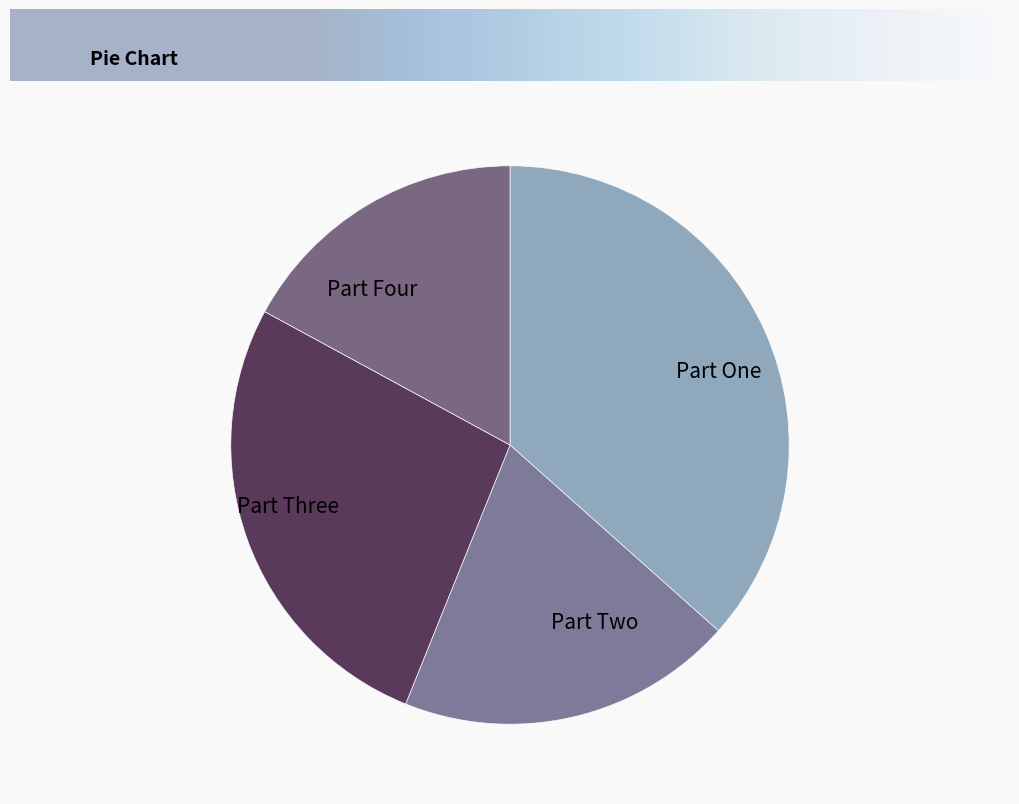

What is the largest slice in the pie chart?

Part One